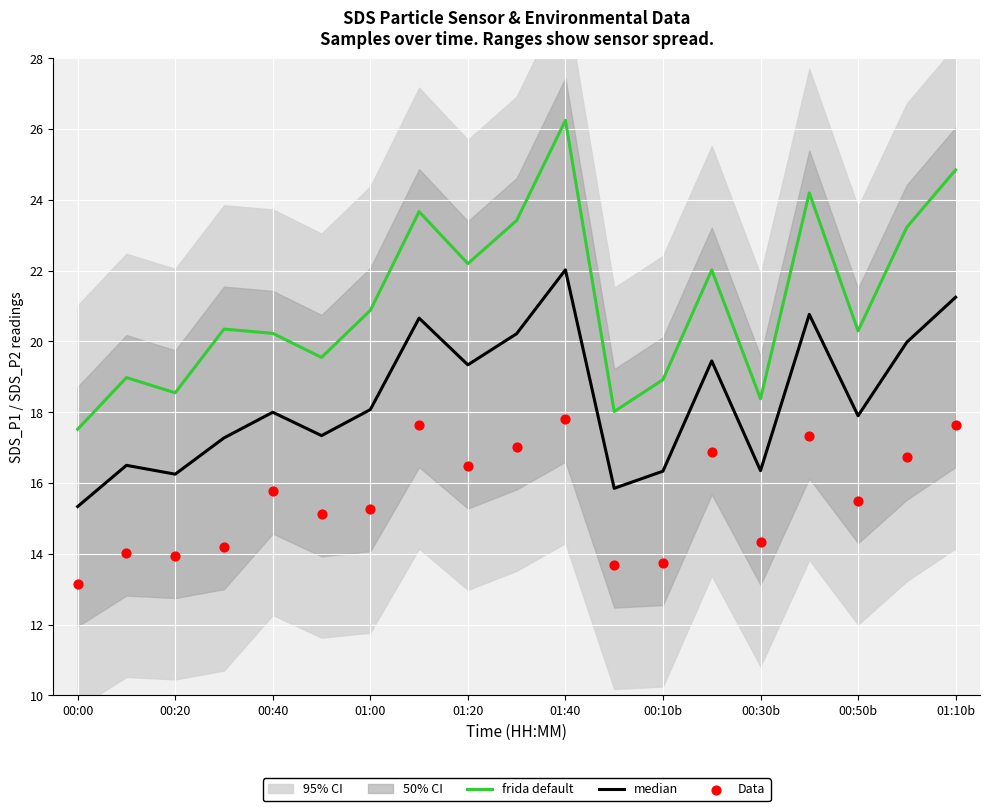

The frida default series shows 18.6 at 00:20. True or false?

True